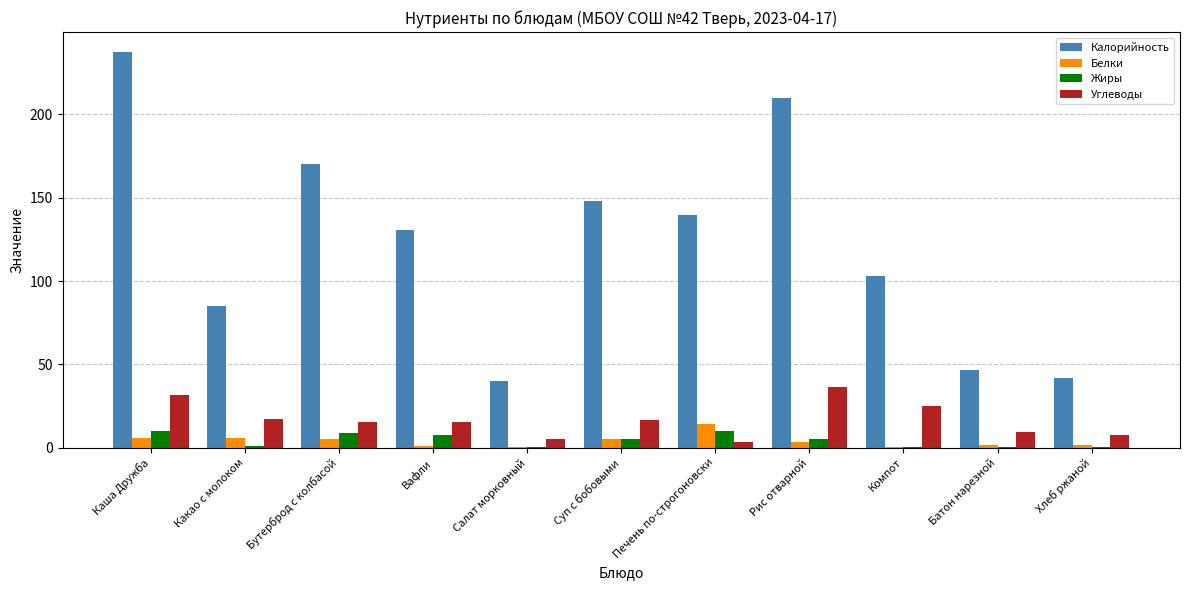

What value does the Калорийность series have at Суп с бобовыми?

148.3